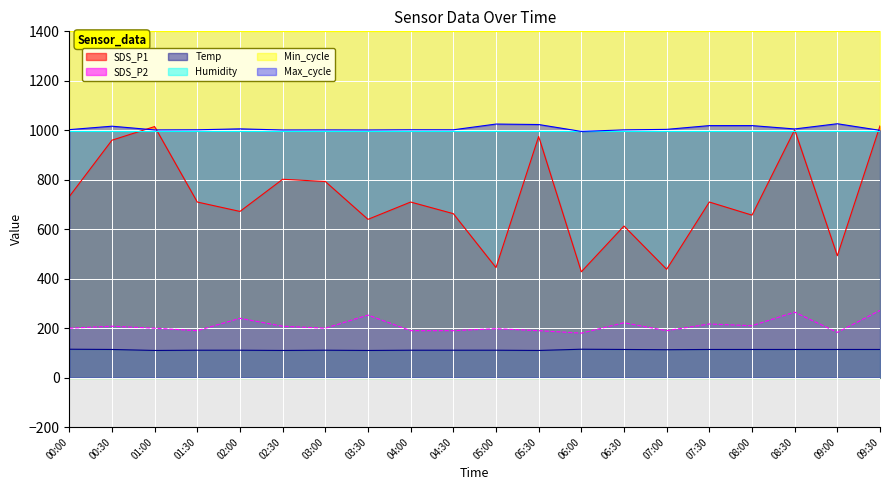

Which series has the largest total across all categories?

Min_cycle